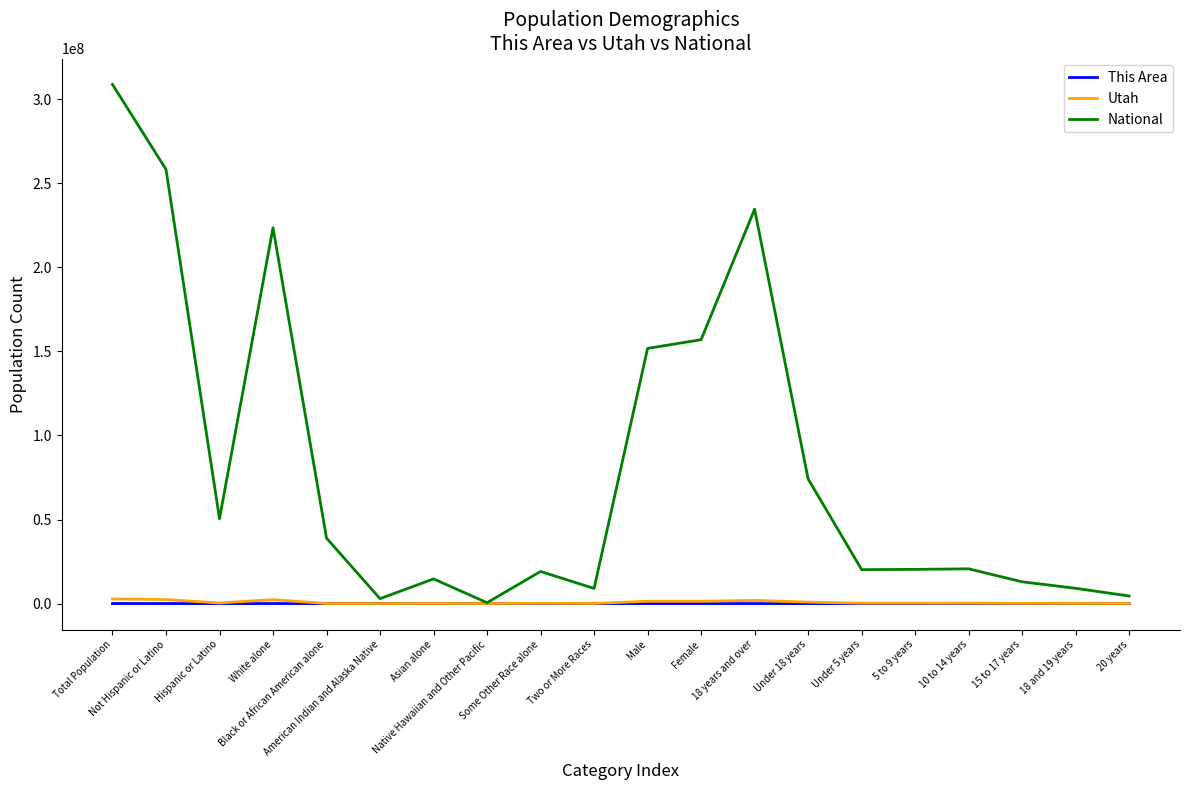

Which series has the largest range (max minus min)?

National